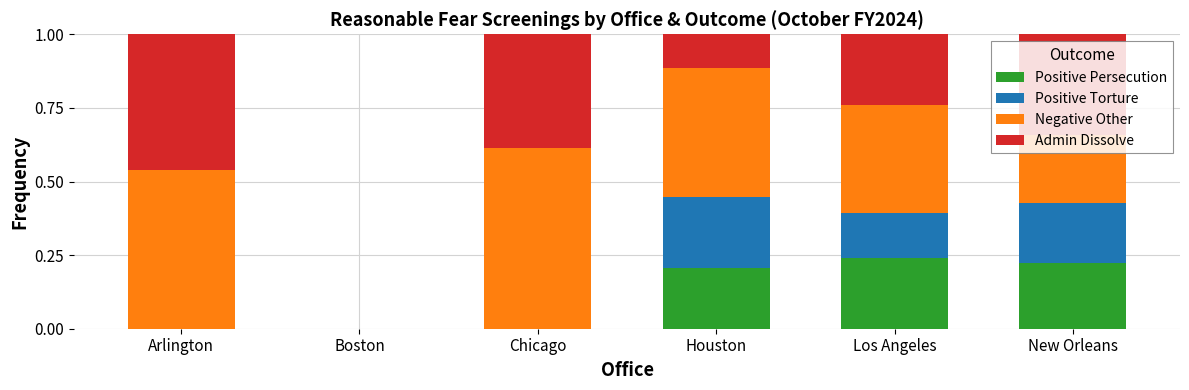

The Positive Persecution series shows -0.1 at Arlington. True or false?

False